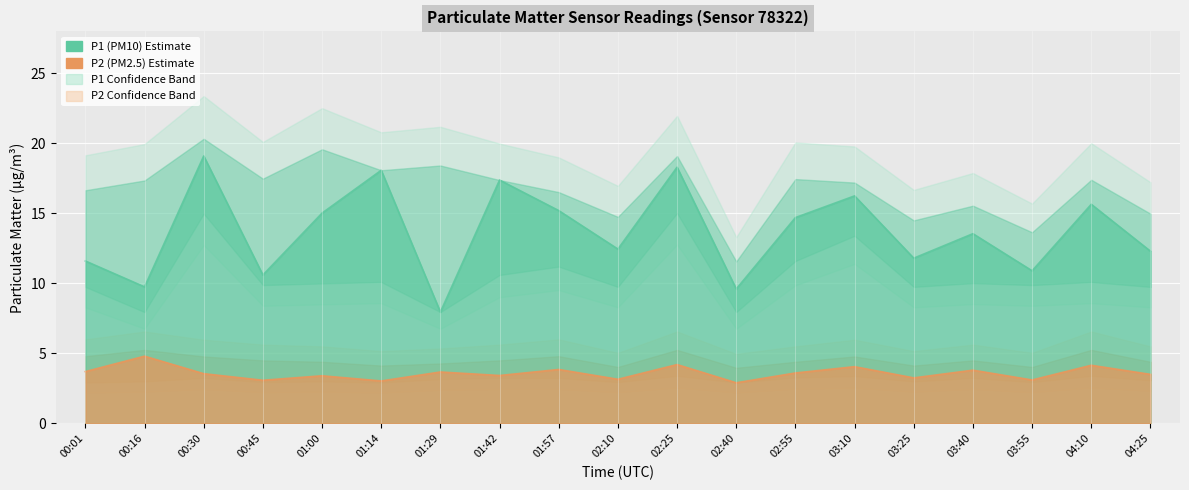

What is the label of the 11th point from the left?

02:25